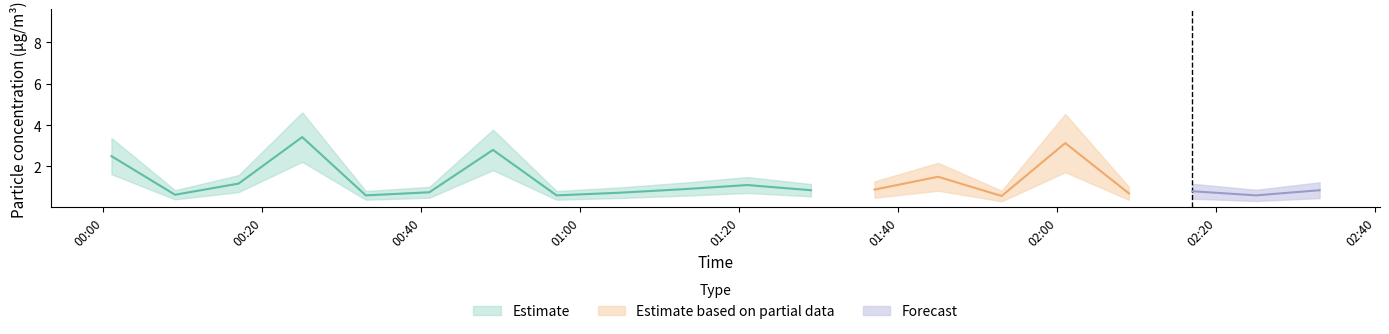

What is the minimum value for SDS_P2?

0.6